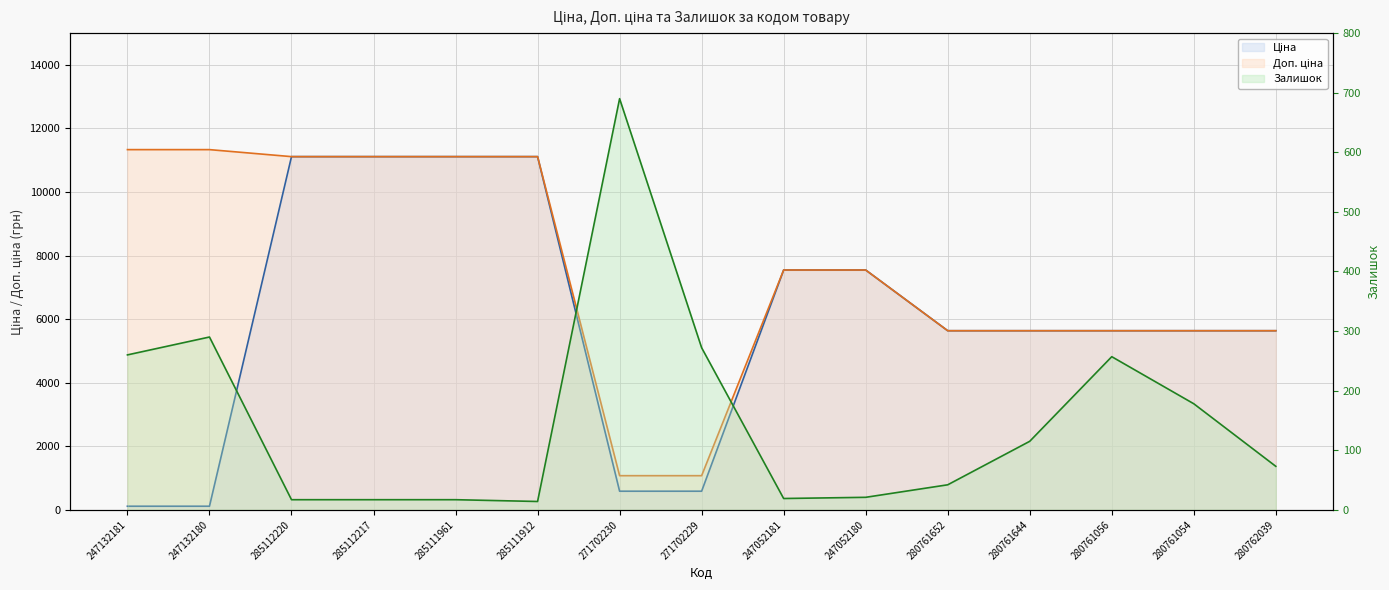

Reading left to right, extract all data points from this chart.

Ціна: 247132181=113.3	247132180=113.3	285112220=11113.6	285112217=11113.6	285111961=11113.6	285111912=11113.6	271702230=586.0	271702229=586.0	247052181=7545.9	247052180=7545.9	280761652=5636.0	280761644=5636.0	280761056=5636.0	280761054=5636.0	280762039=5636.0
Доп. ціна: 247132181=11334.0	247132180=11334.0	285112220=11113.6	285112217=11113.6	285111961=11113.6	285111912=11113.6	271702230=1074.5	271702229=1074.5	247052181=7545.9	247052180=7545.9	280761652=5636.0	280761644=5636.0	280761056=5636.0	280761054=5636.0	280762039=5636.0
Залишок: 247132181=260.0	247132180=290.0	285112220=17.0	285112217=17.0	285111961=17.0	285111912=14.0	271702230=690.0	271702229=272.0	247052181=19.0	247052180=21.0	280761652=42.0	280761644=115.0	280761056=257.0	280761054=178.0	280762039=73.0